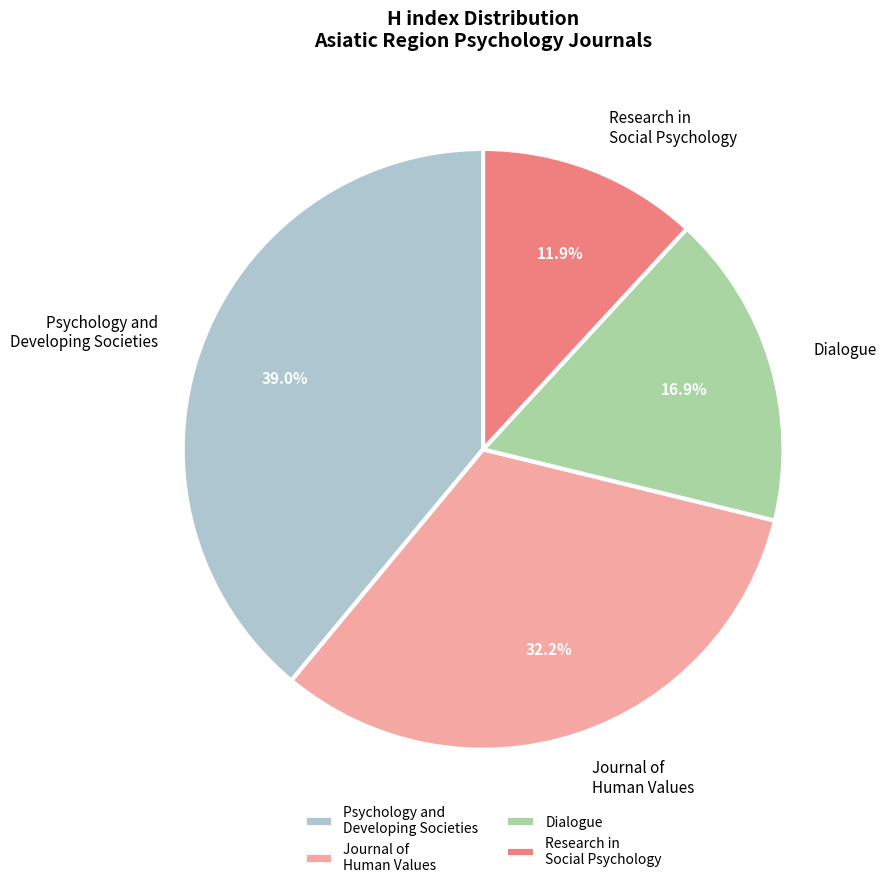

What portion of the pie excludes Journal of Human Values?

67.8%